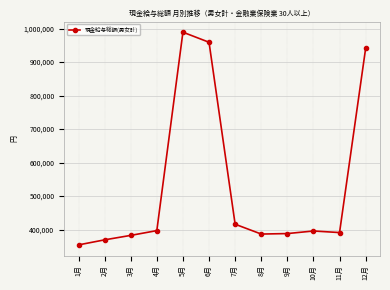

What is the difference between the maximum and minimum values?

635303